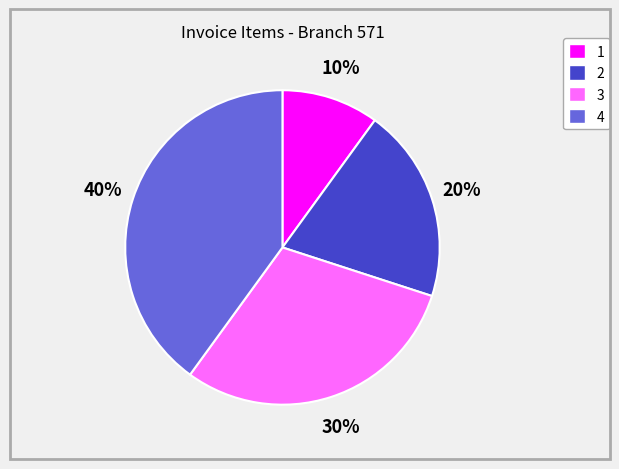

Is it true that 2 is 12% of the pie?

False